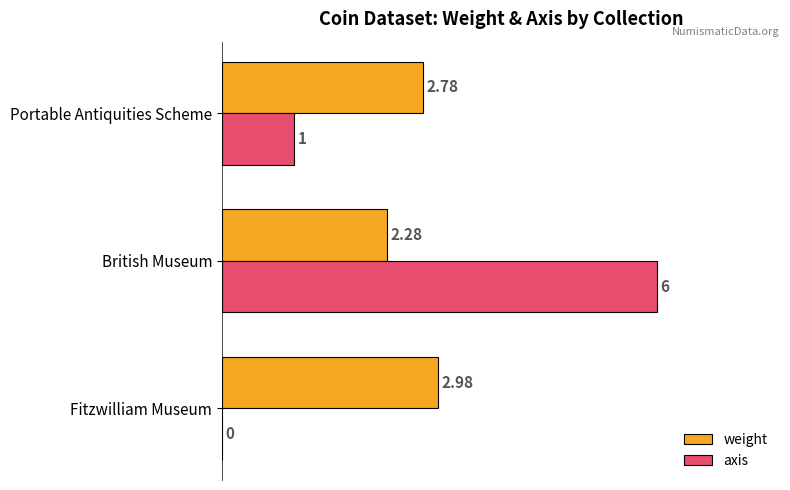

At which label is weight closest to 2?

British Museum